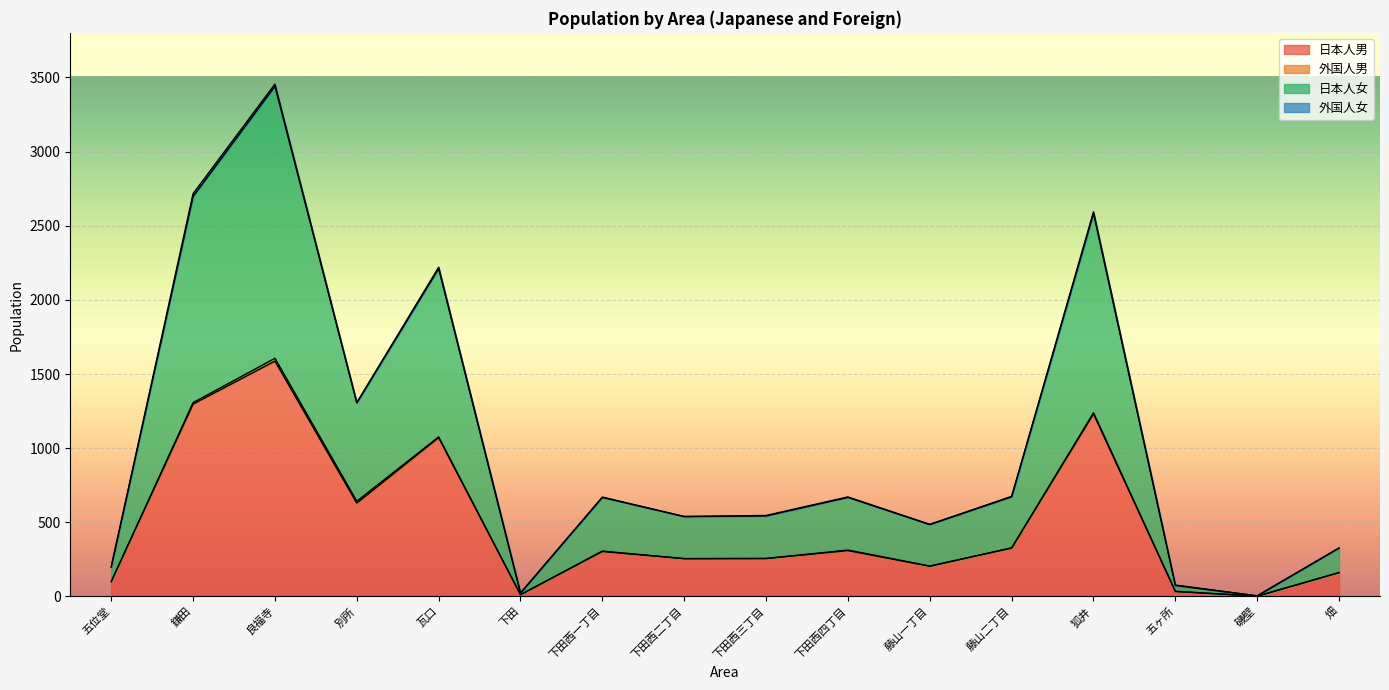

What is the difference between the highest and lowest values at 狐井?

1352